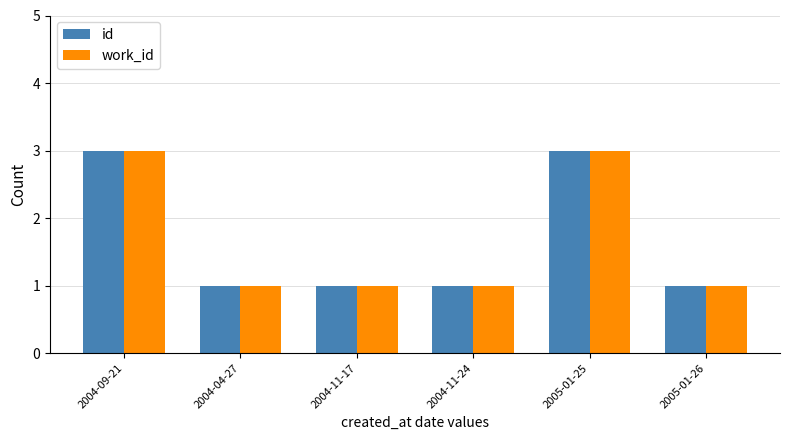

Reading right to left, list all the values displayed in this chart.

id: 2005-01-26=1	2005-01-25=3	2004-11-24=1	2004-11-17=1	2004-04-27=1	2004-09-21=3
work_id: 2005-01-26=1	2005-01-25=3	2004-11-24=1	2004-11-17=1	2004-04-27=1	2004-09-21=3